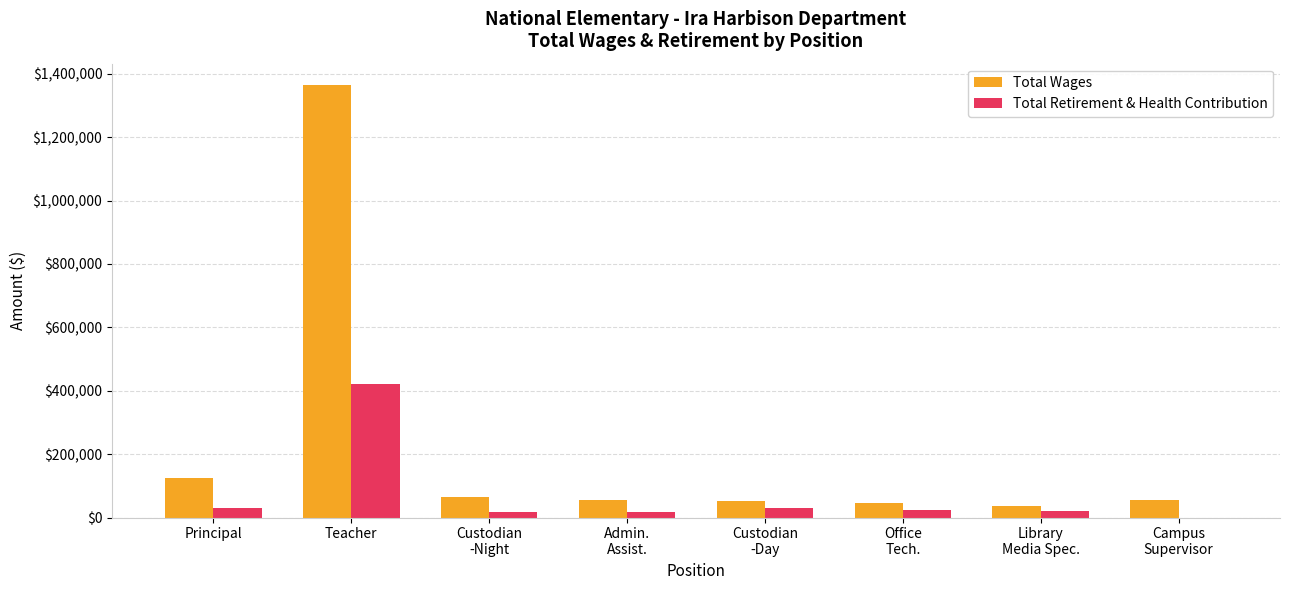

Where is Total Wages nearest to the value 699512?

Principal